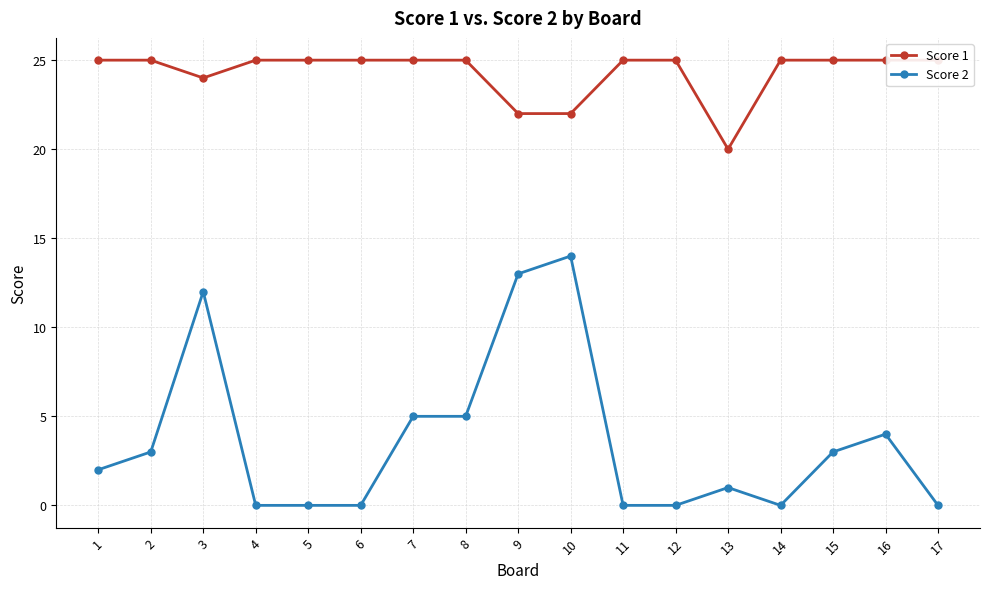

Is the value of Score 1 at 12 greater than the value of Score 2 at 12?

Yes